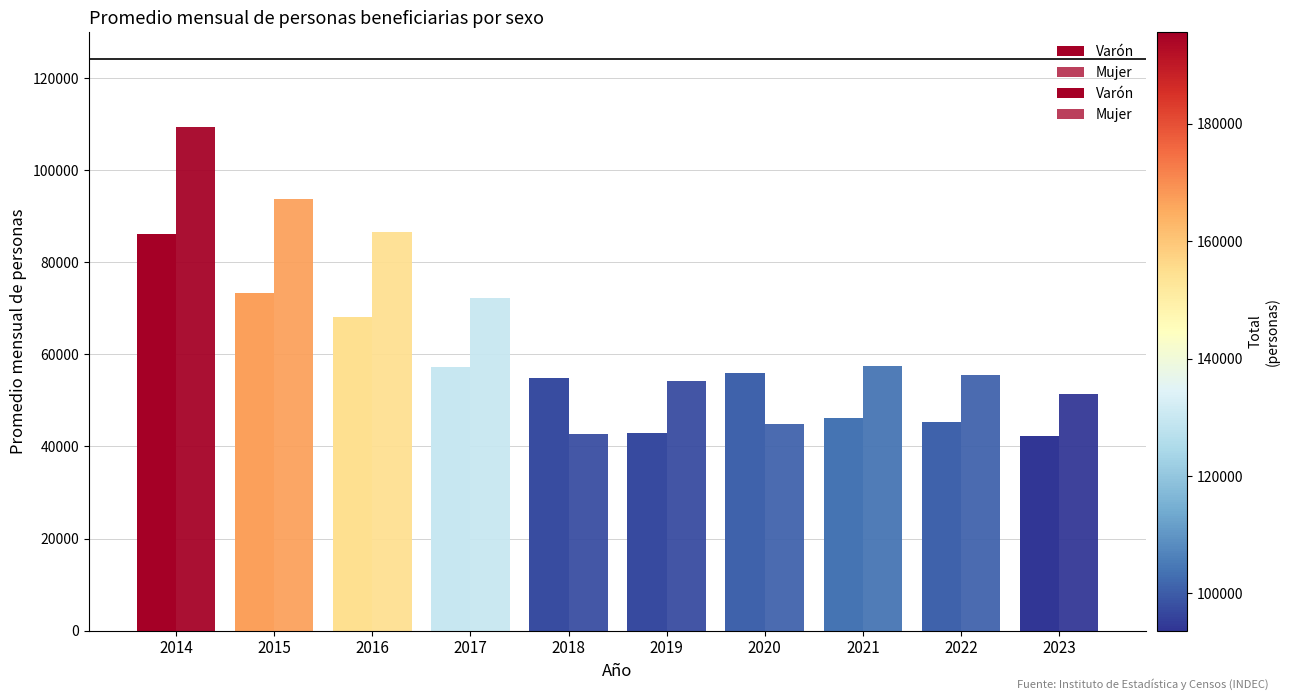

The Mujer series shows 135090.5 at 2016. True or false?

False